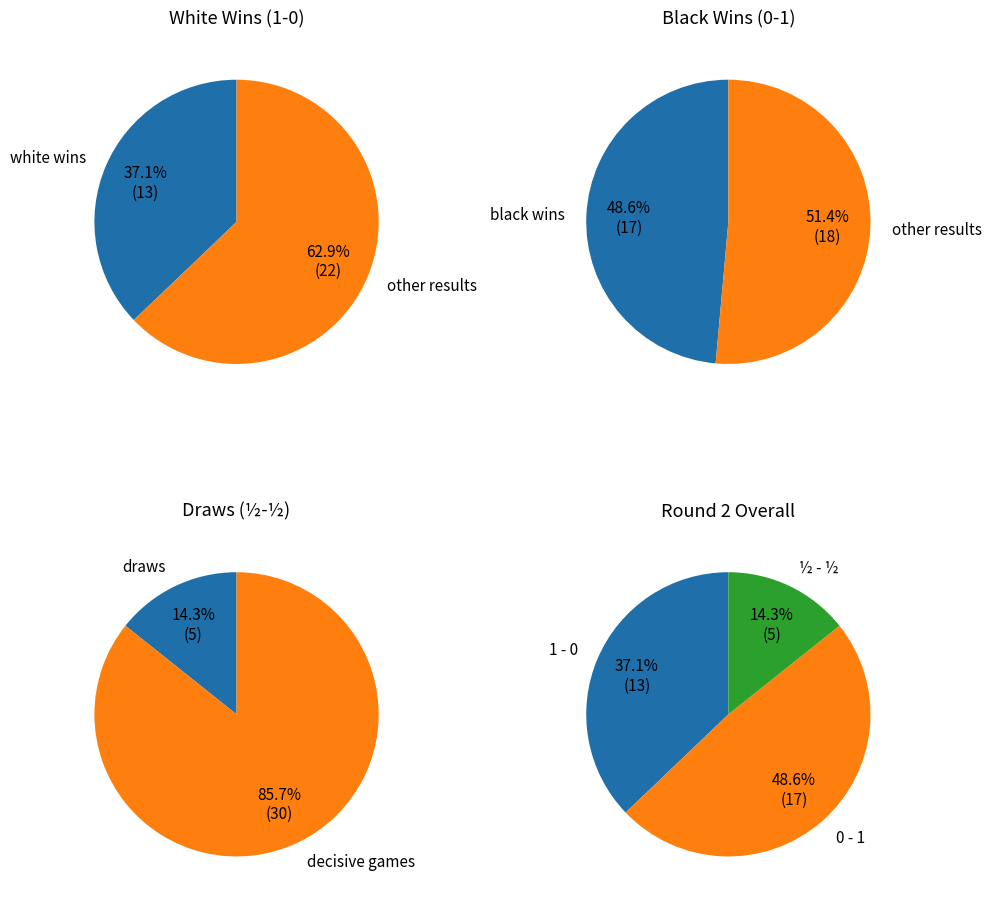

Rank the categories by value from lowest to highest.

½ - ½, 1 - 0, 0 - 1